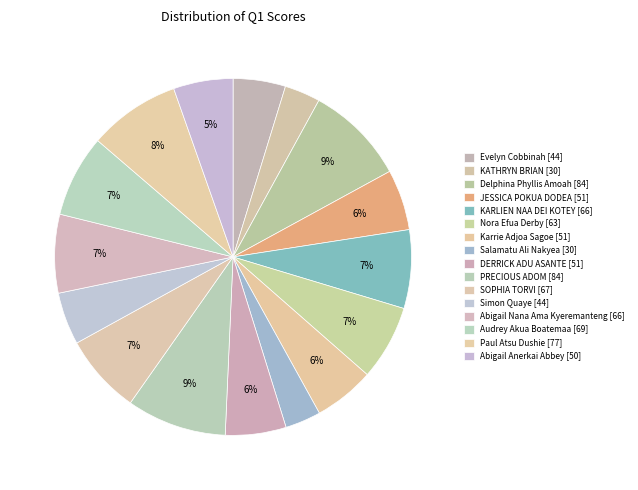

How many segments does this pie chart have?

16